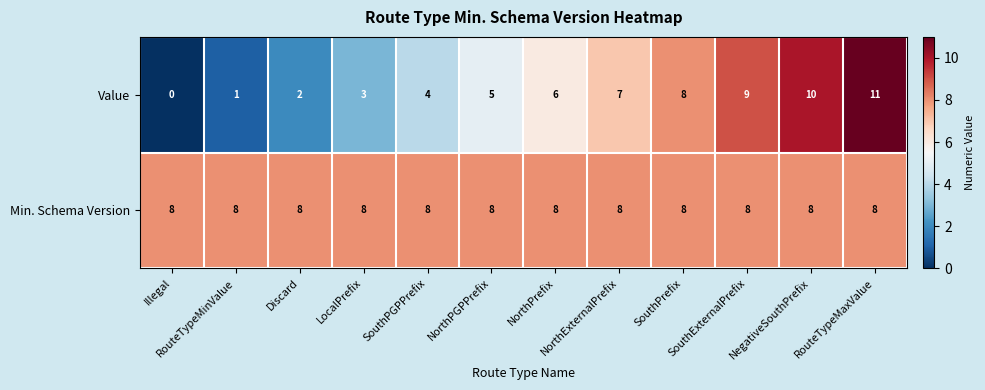

What is the highest value of the Min. Schema Version series?

8